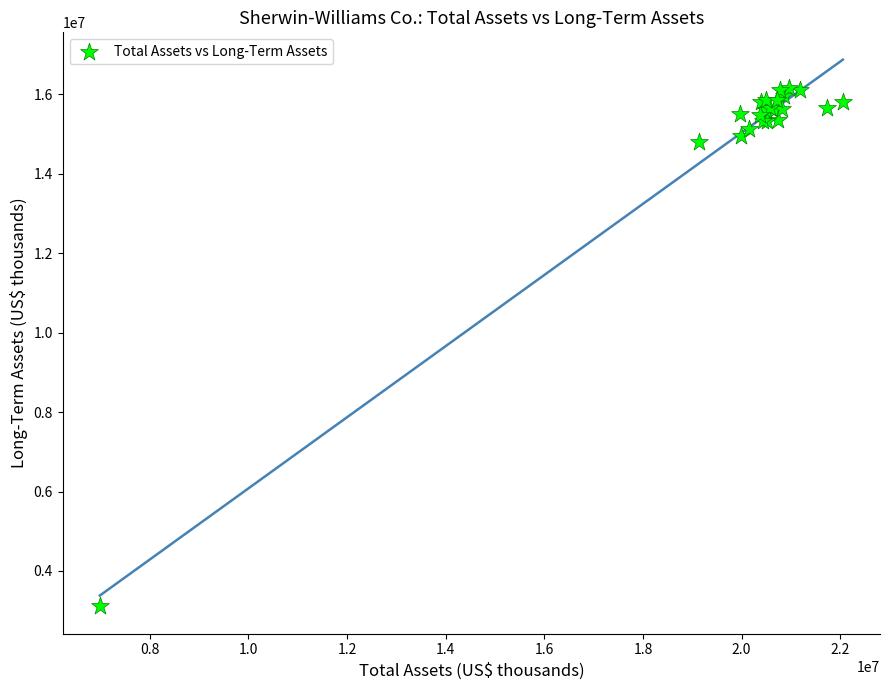

What Y value in the scatter plot is closest to 9629368?

14789792